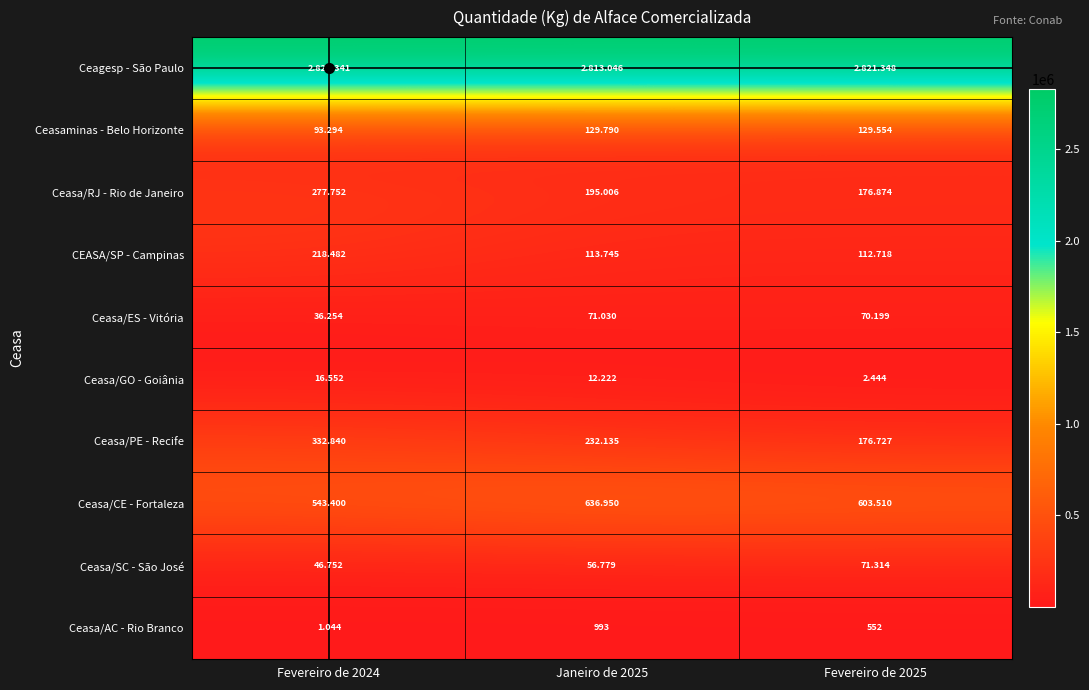

At which label does Ceasa/CE - Fortaleza first exceed 603510?

Janeiro de 2025